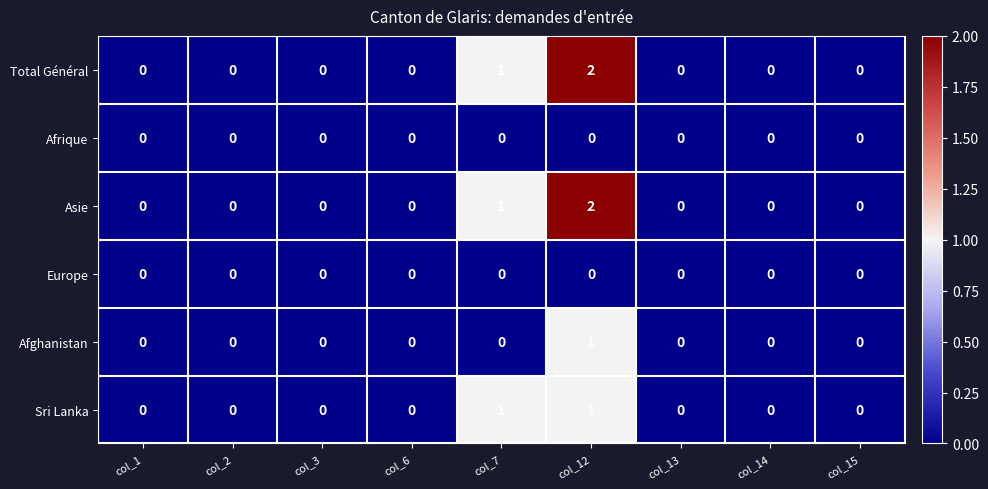

Count the Total Général values in the range 0 to 1.

8